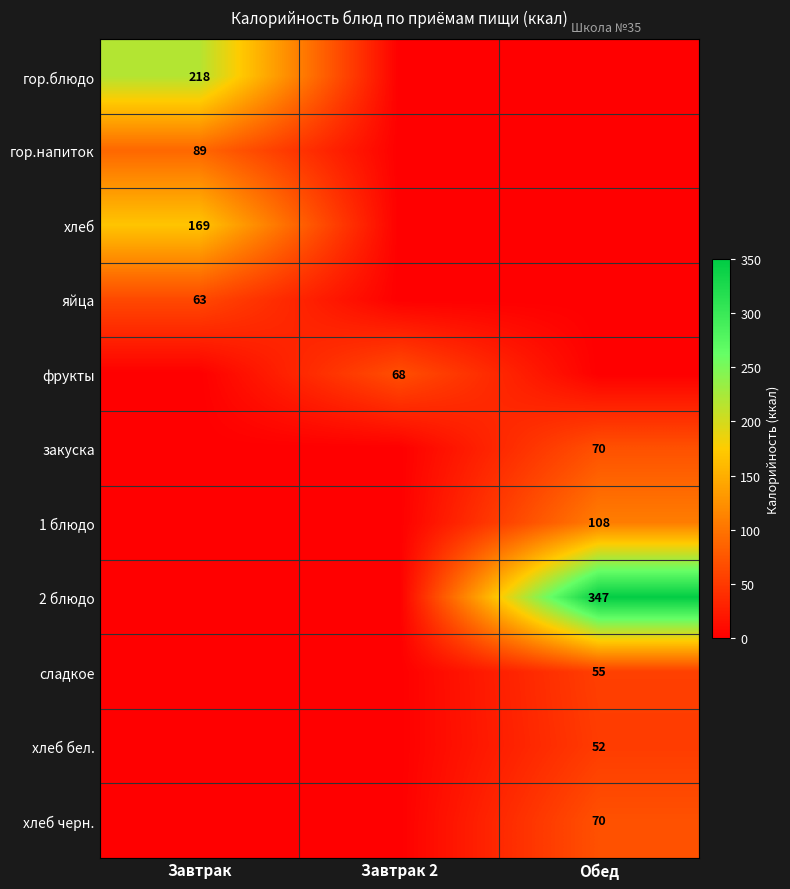

What is the total value across all series at Завтрак?

539